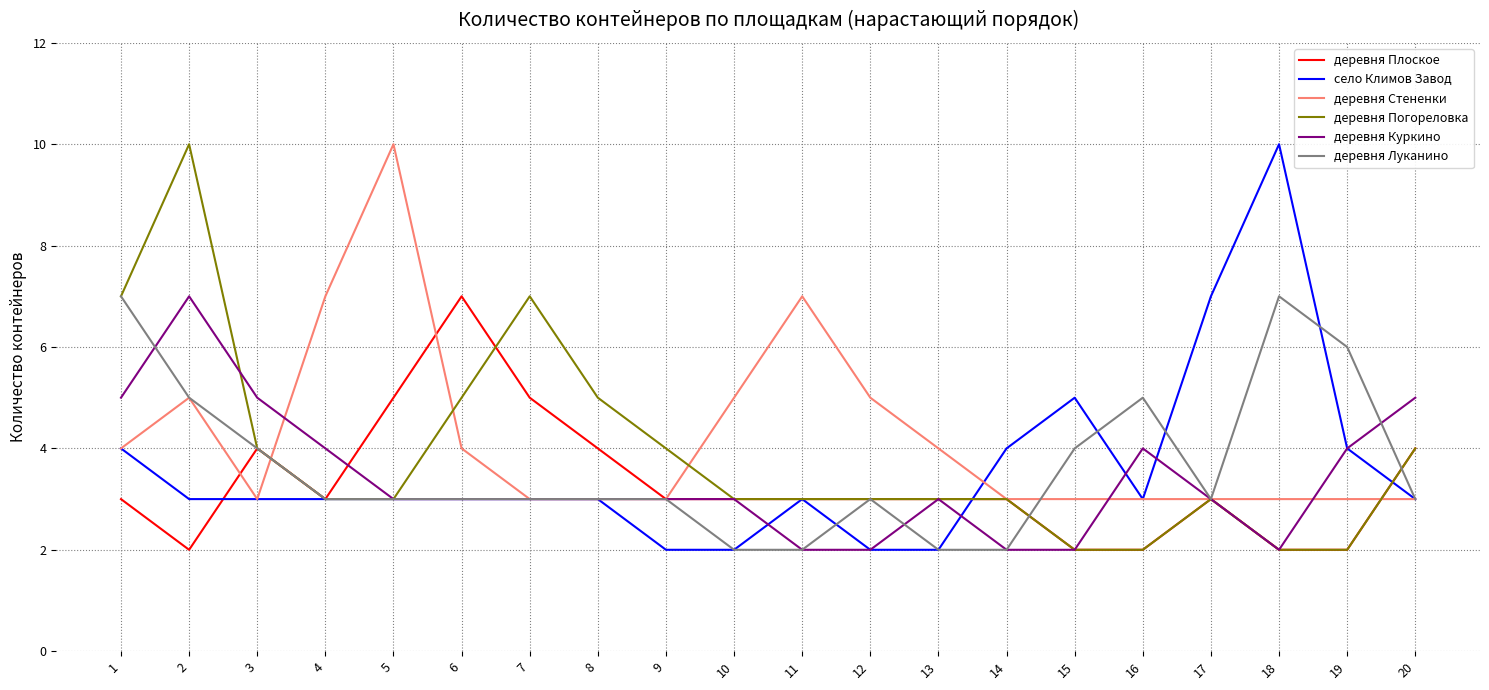

True or false: деревня Куркино and деревня Луканино intersect in this chart.

True